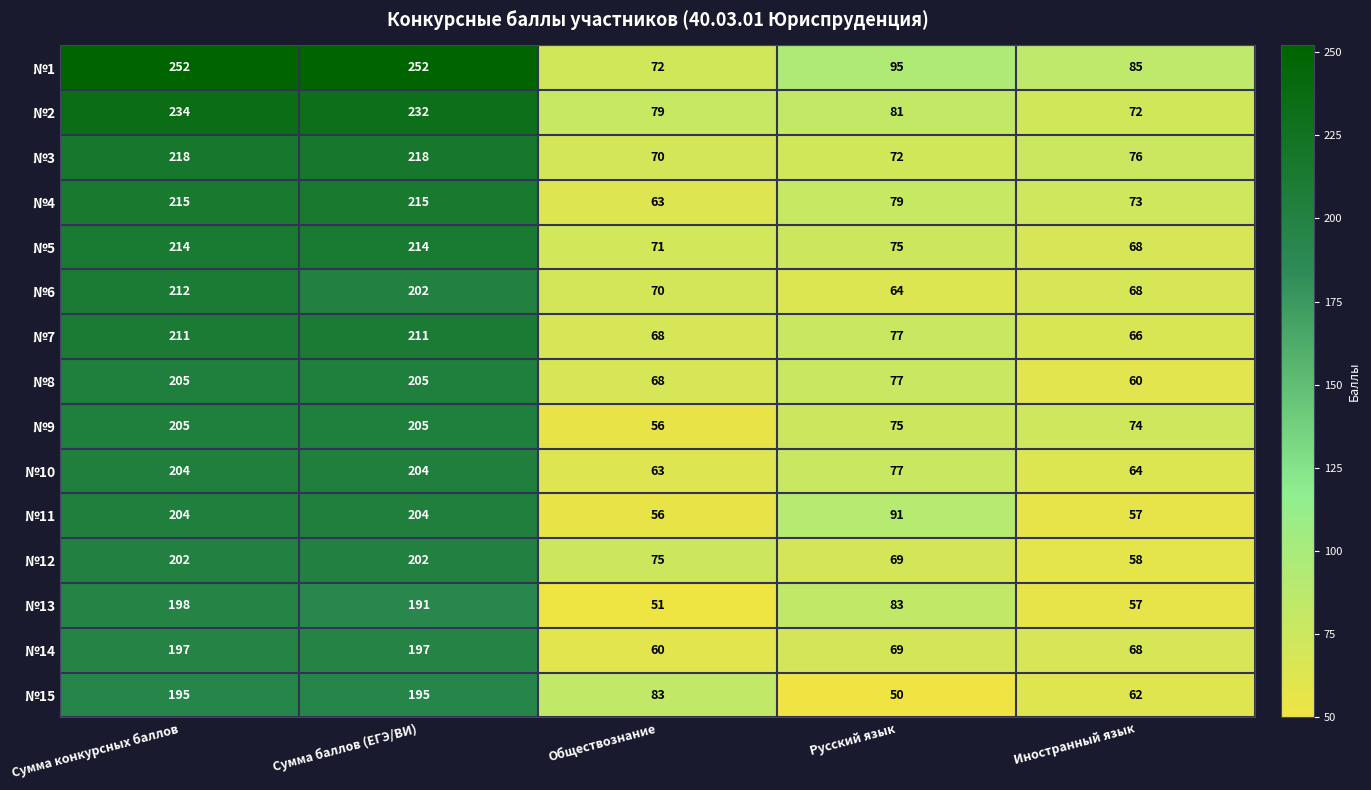

Which series has the largest total across all categories?

№1